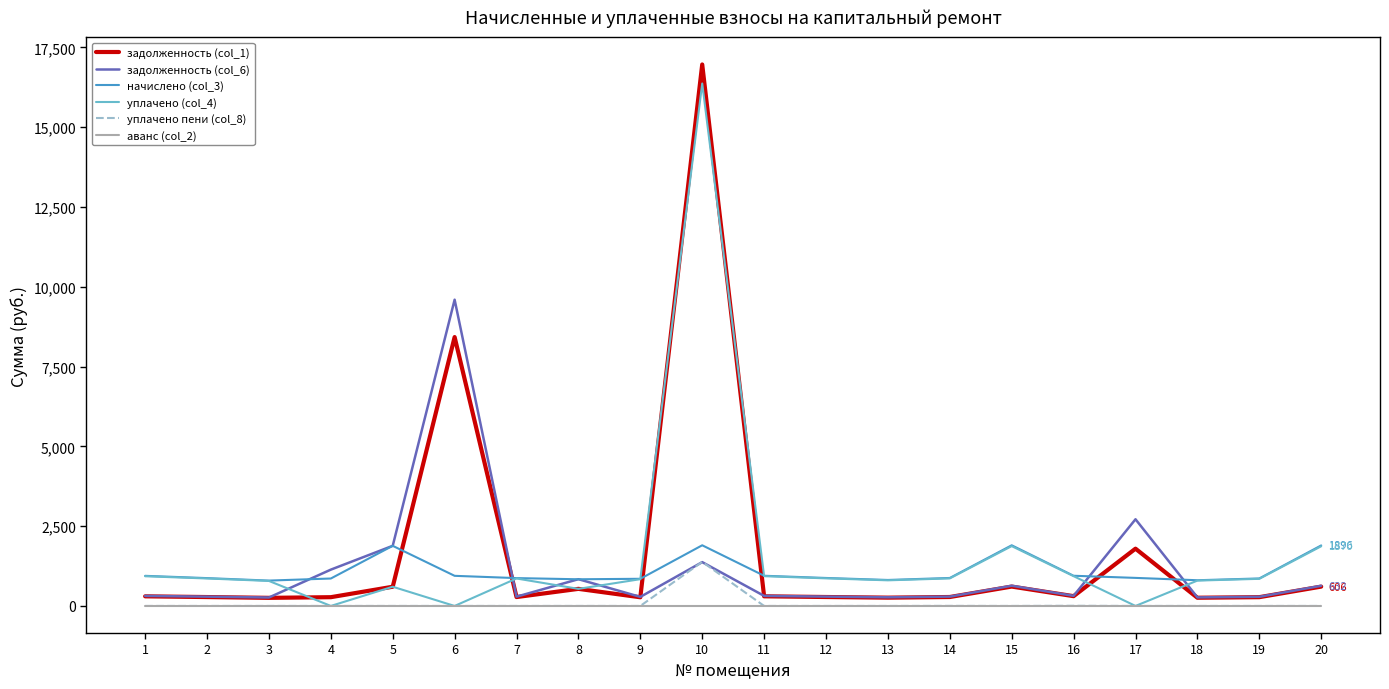

What is the greatest value displayed?

16964.6